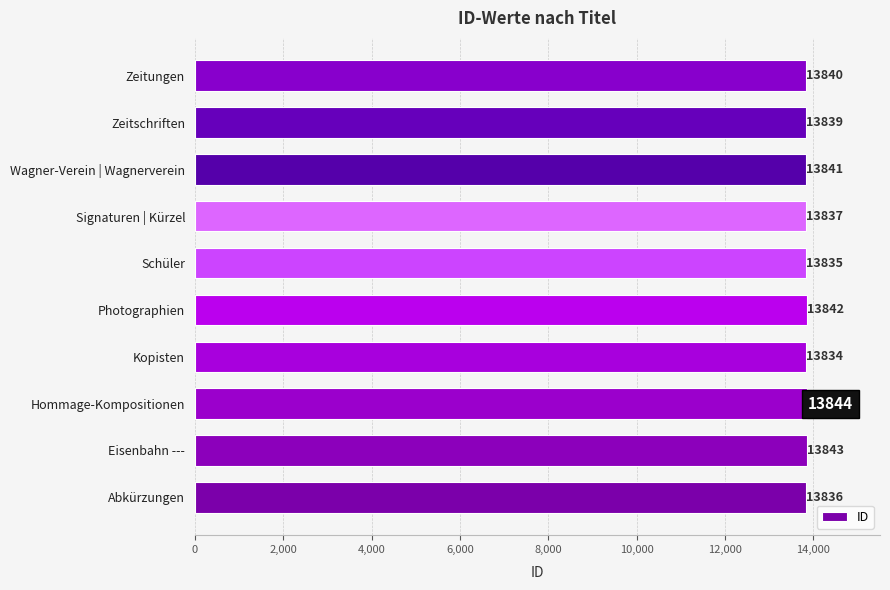

Does the chart contain any negative values?

No